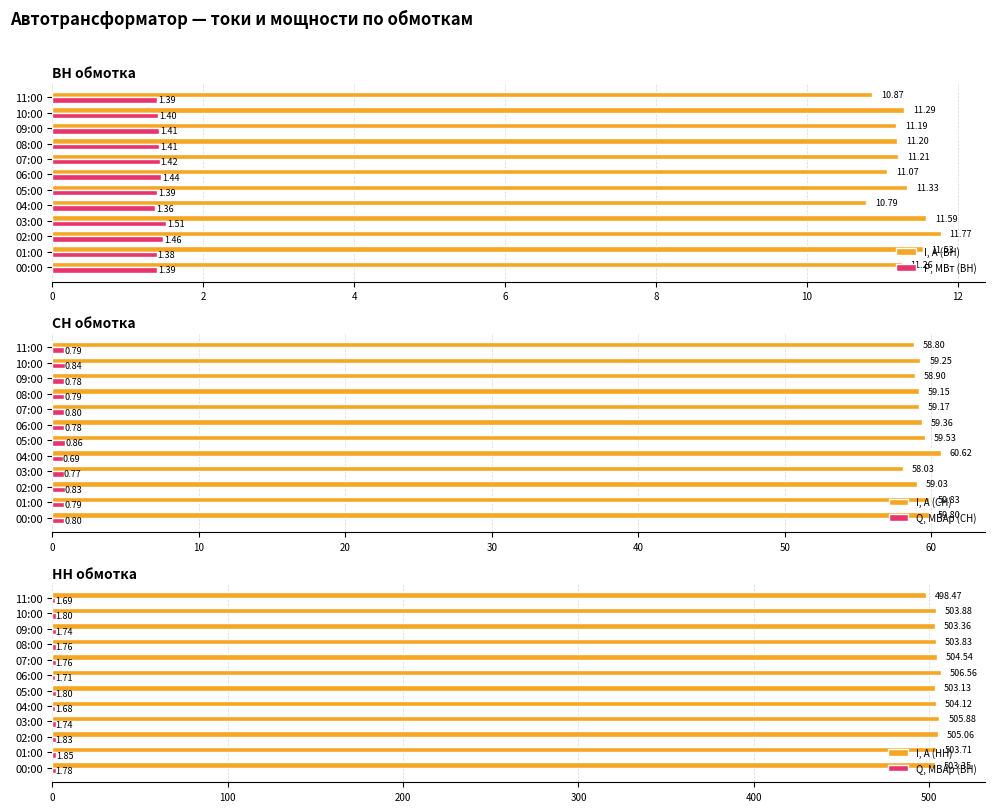

At which label does P, МВт (ВН) reach its minimum?

04:00